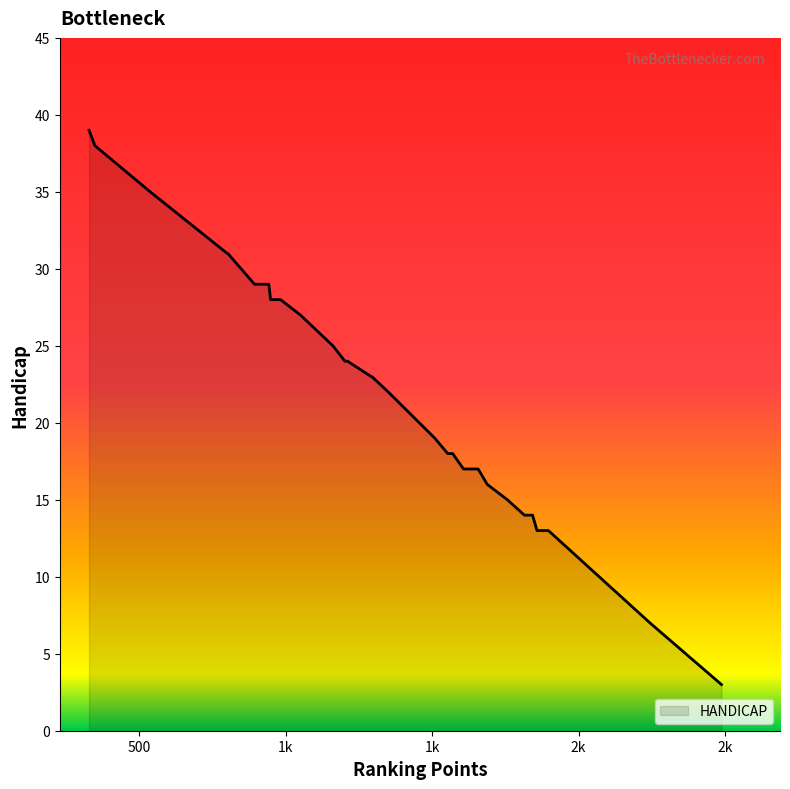

What is the maximum value shown in the chart?

39